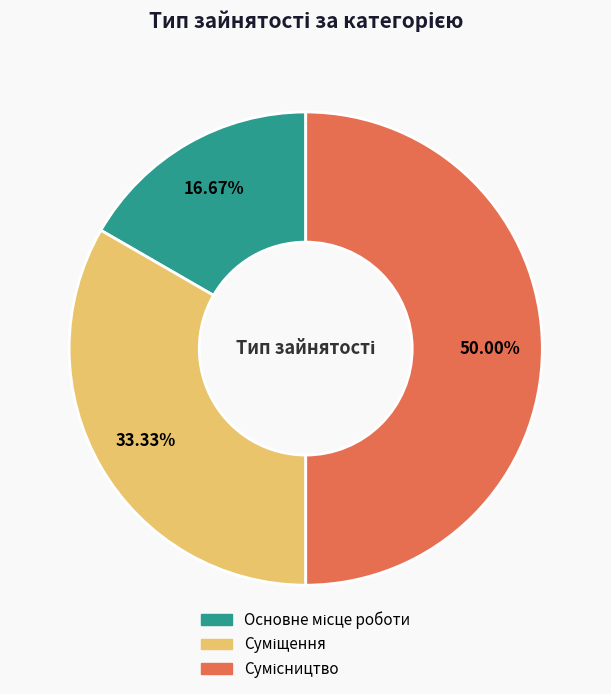

The Суміщення slice represents 33% of the pie. True or false?

True